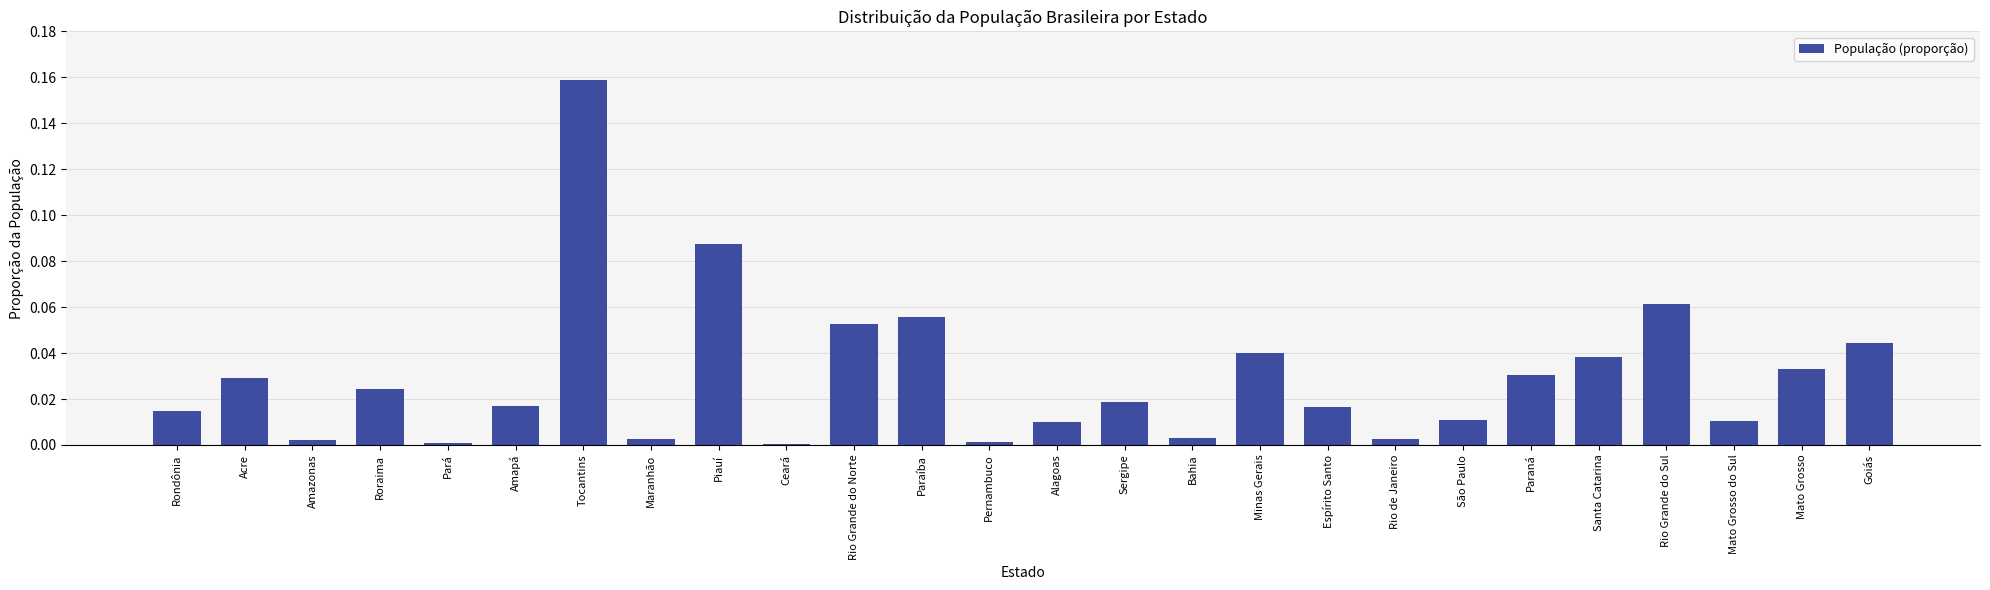

Are the bars horizontal?

No